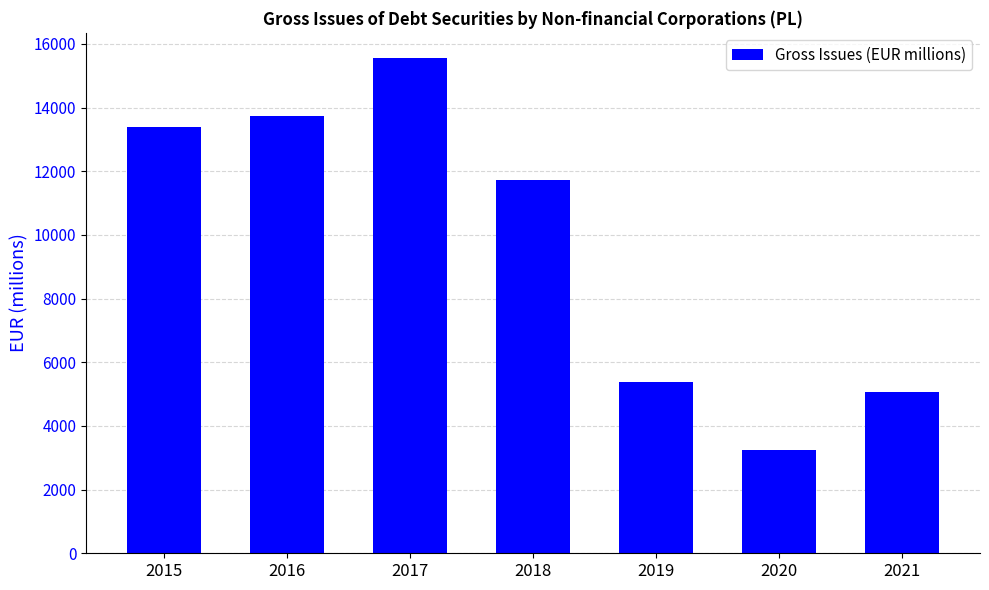

What is the sum of the values at 2019 and 2020?

8613.2